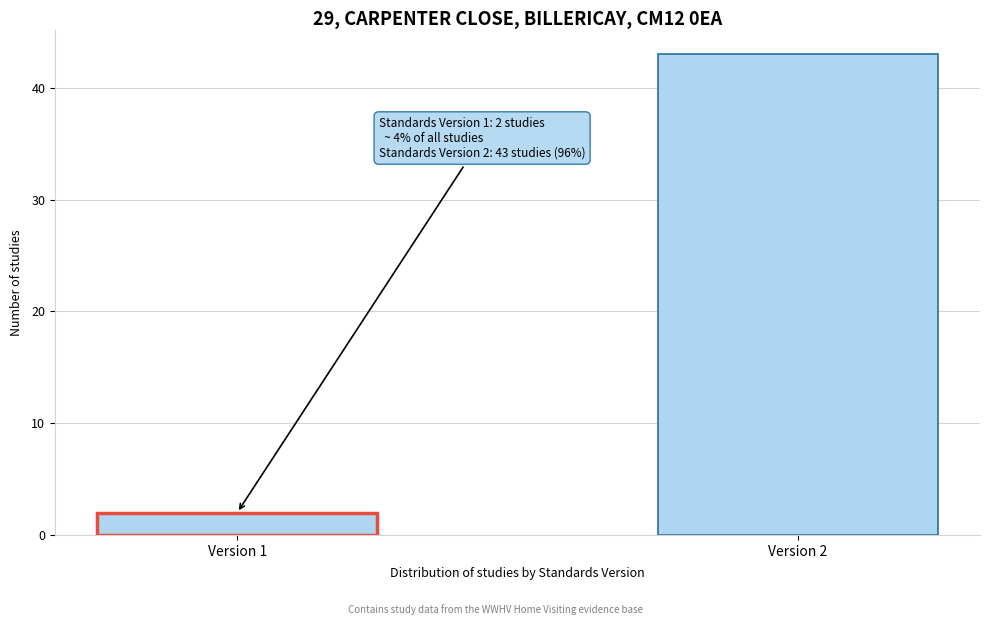

Reading right to left, extract all data points from this chart.

43	2